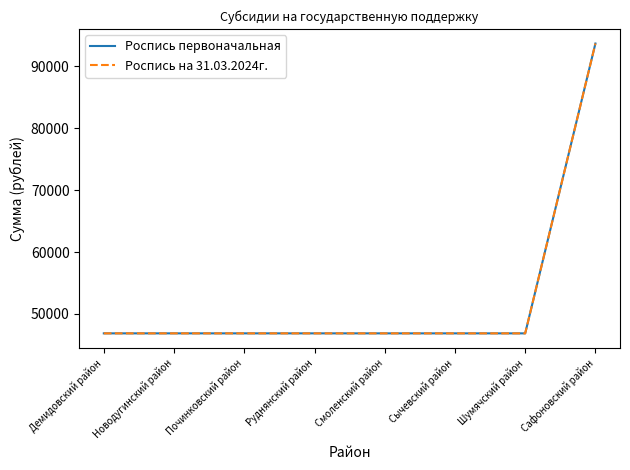

The Роспись первоначальная series shows 83702 at Руднянский район. True or false?

False